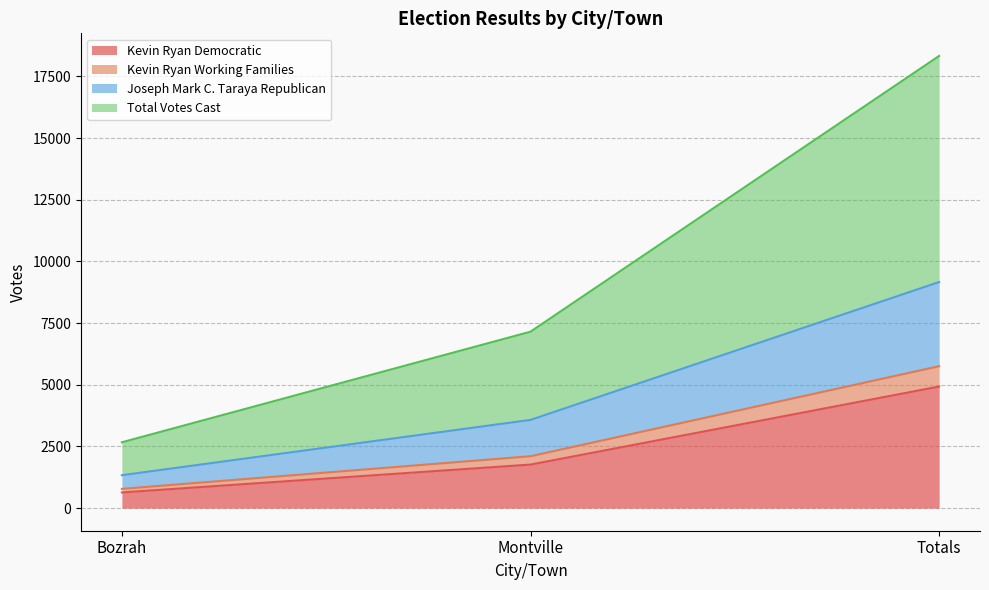

What is the highest value of the Kevin Ryan Democratic series?

4928